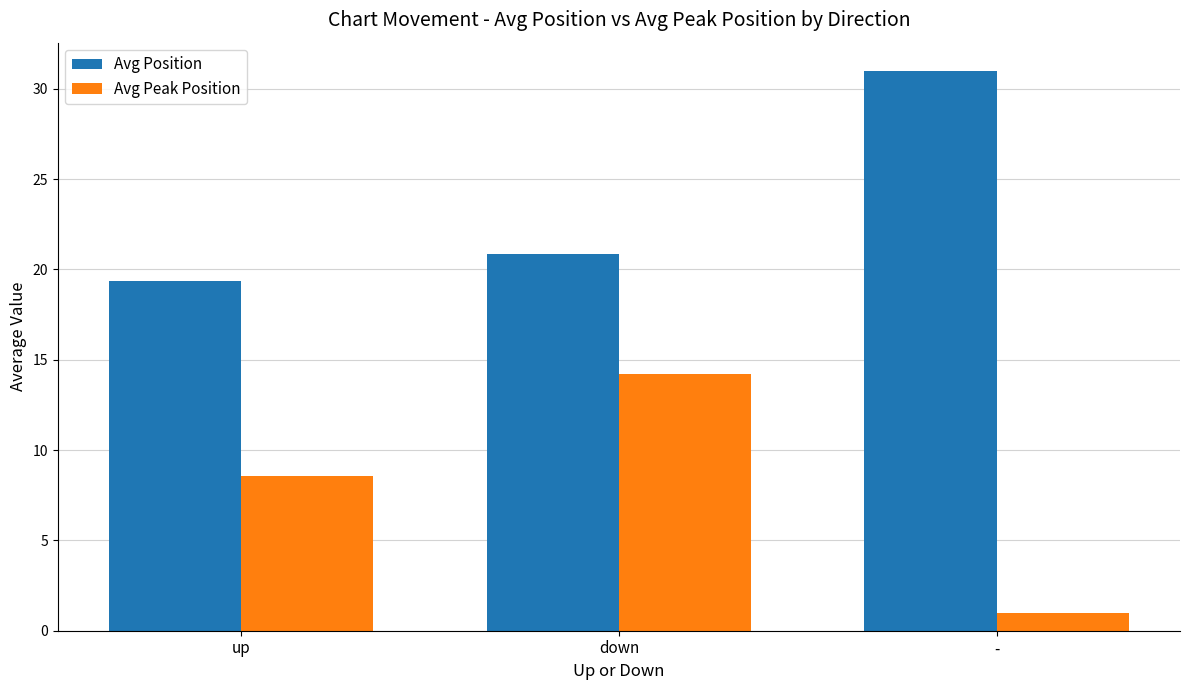

At which category does the chart reach its minimum across all series?

-